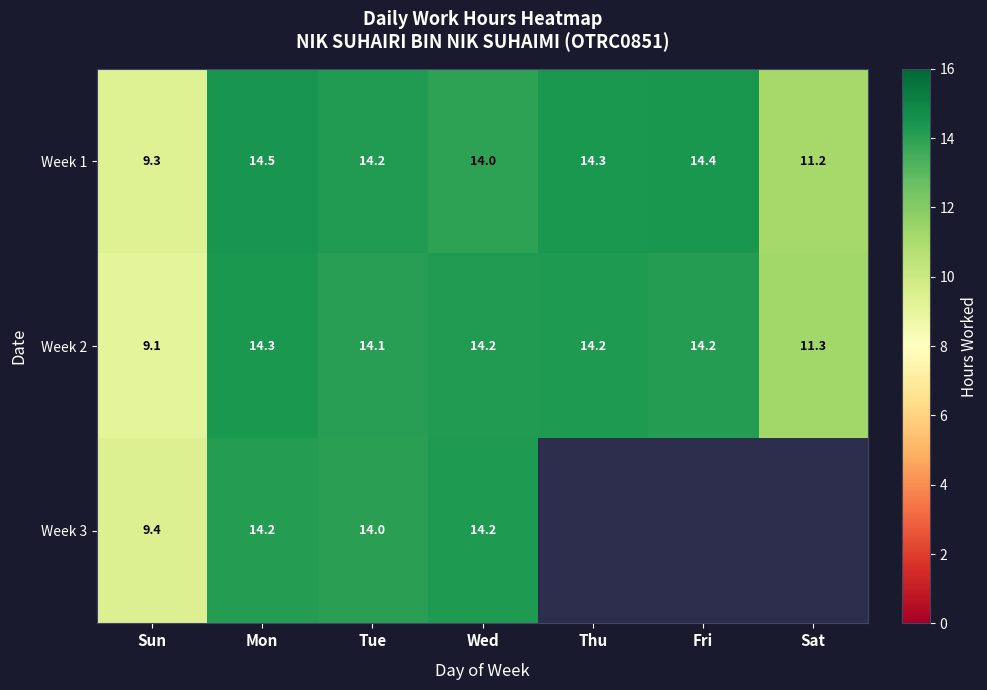

True or false: Week 1 has a value of 20.8 at Tue.

False